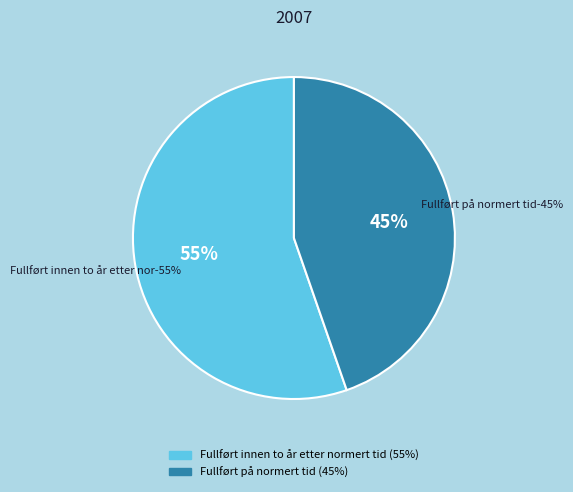

What percentage is the Fullført på normert tid slice, to the nearest percent?

45%